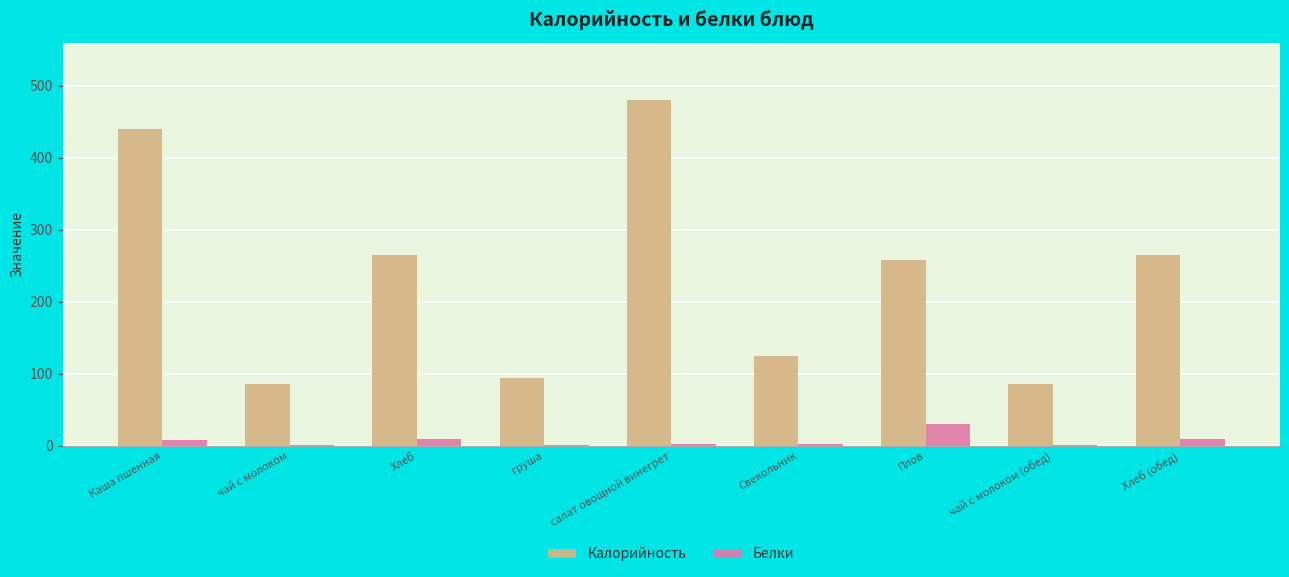

True or false: Калорийность has a value of 93.3 at Плов.

False